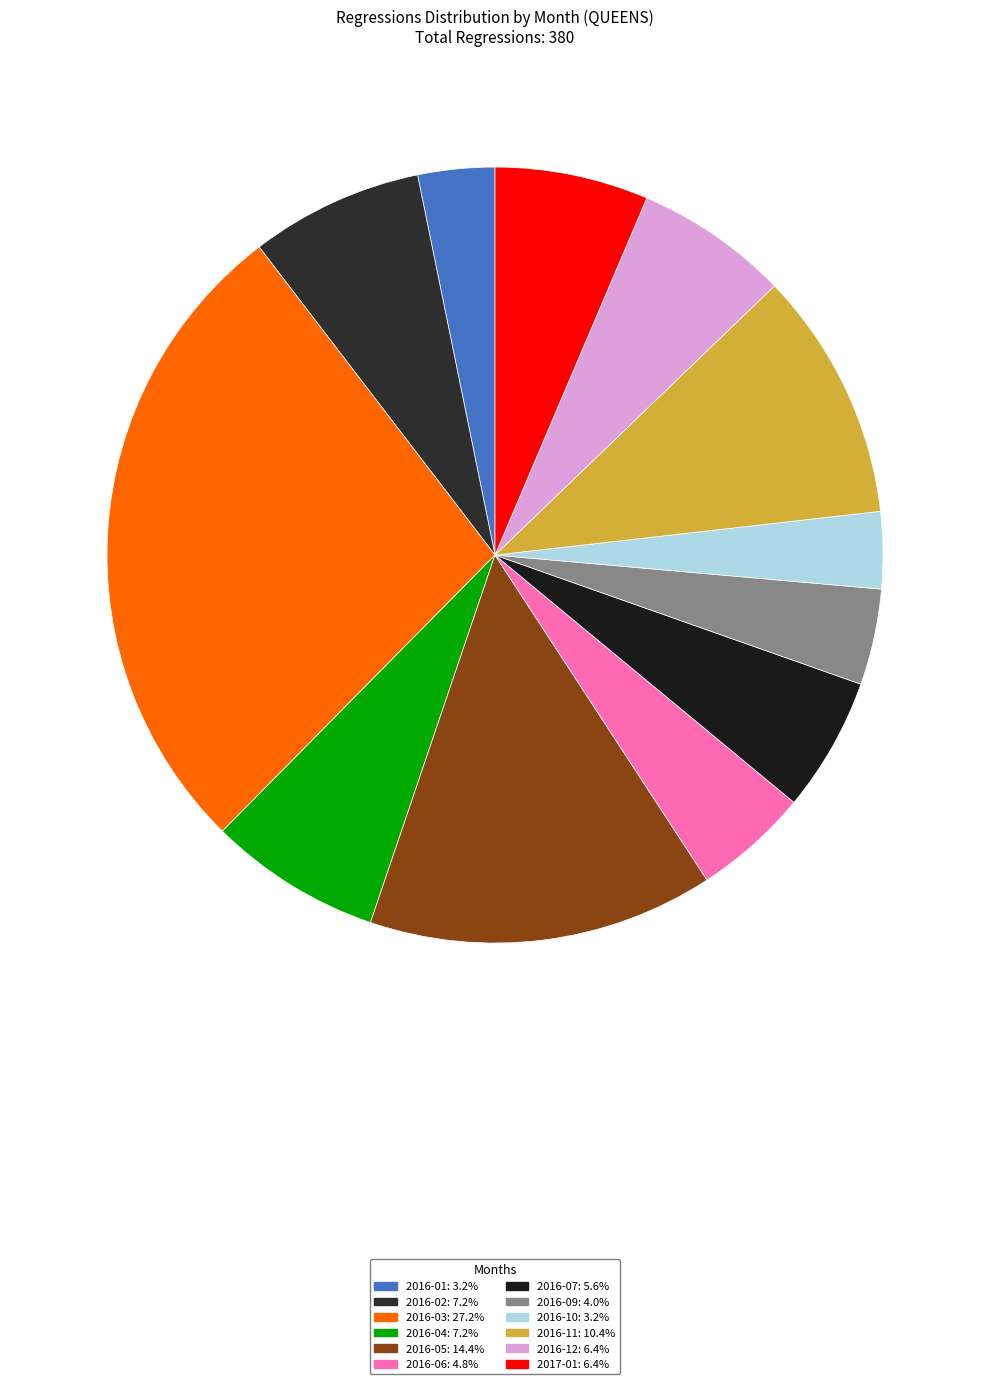

Which slice is the largest?

2016-03